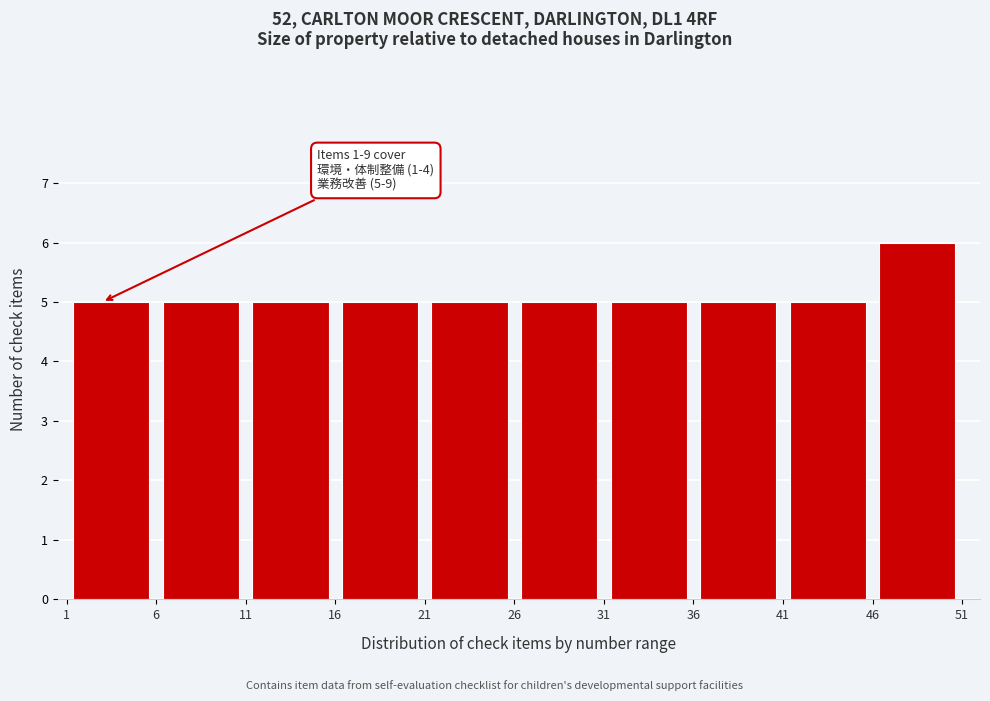

Over which range of the x-axis is the bar tallest?

46 to 51